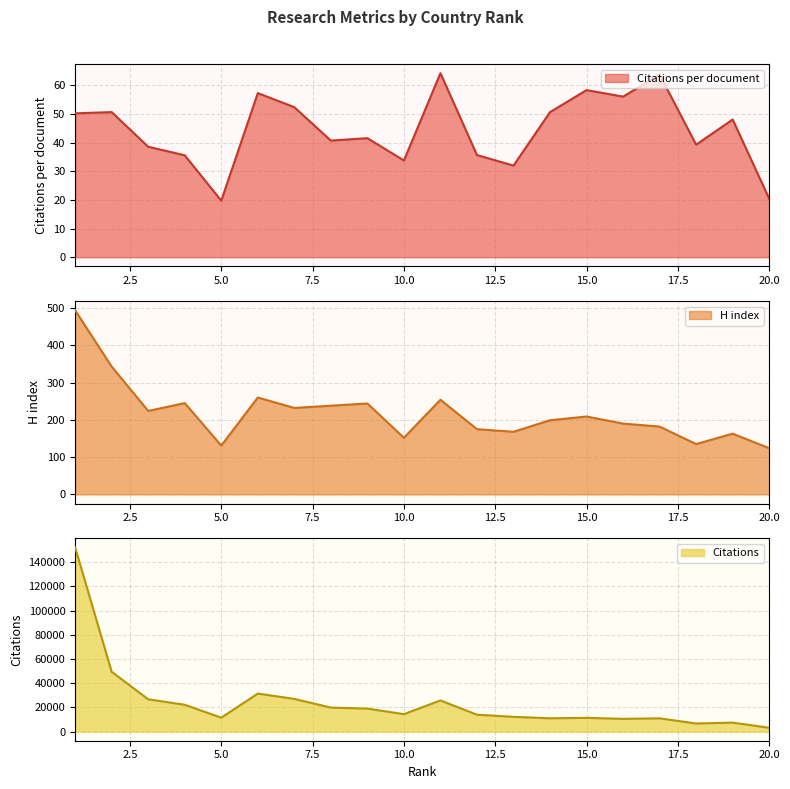

True or false: Citations per document has a value of 86.1 at 14.

False